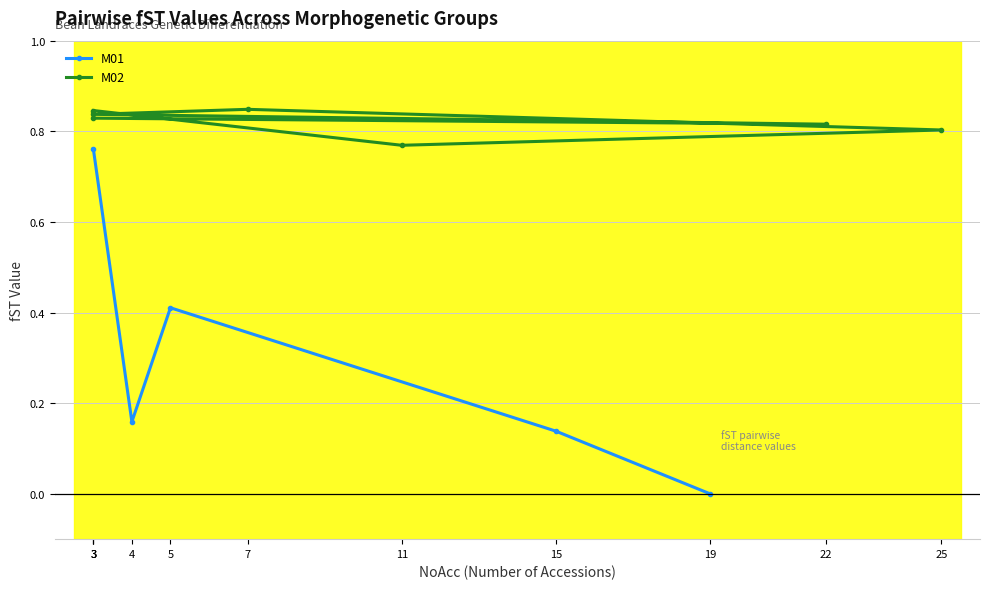

The value of M01 at 5 is 0.2. True or false?

False